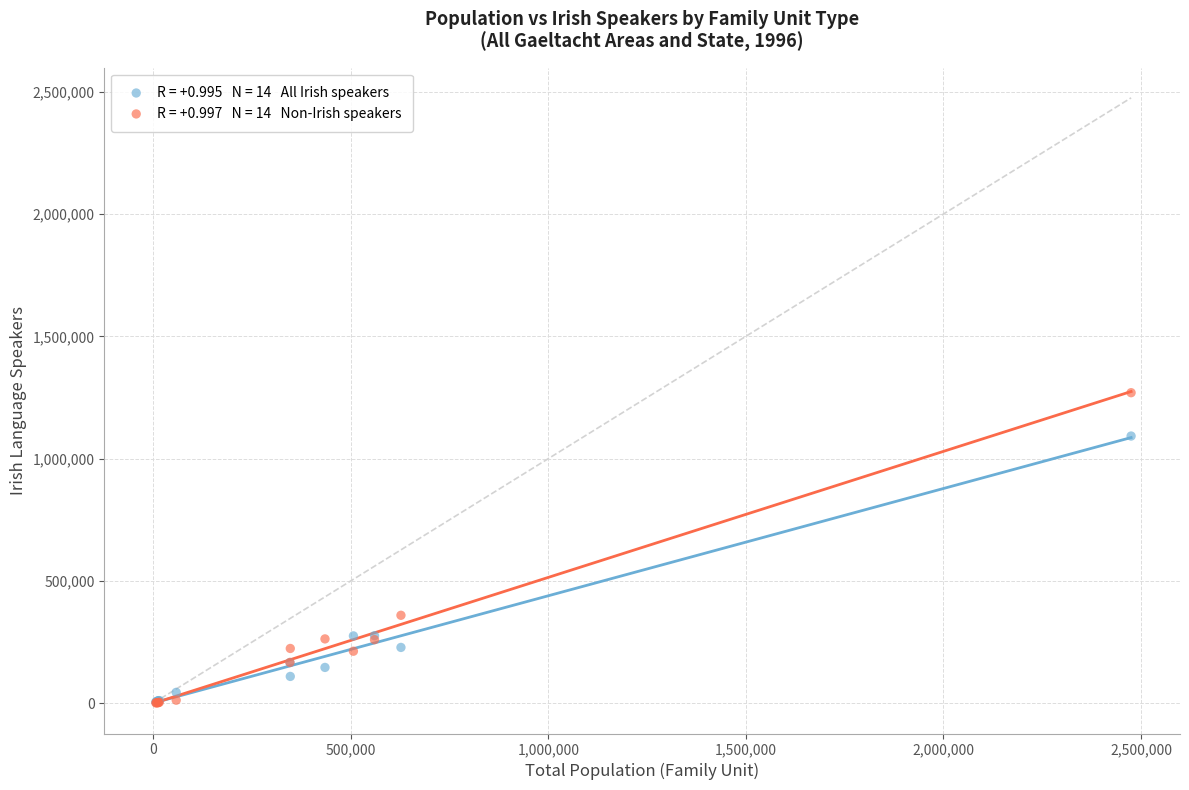

Across all series, what Y value is closest to 635408?

359516